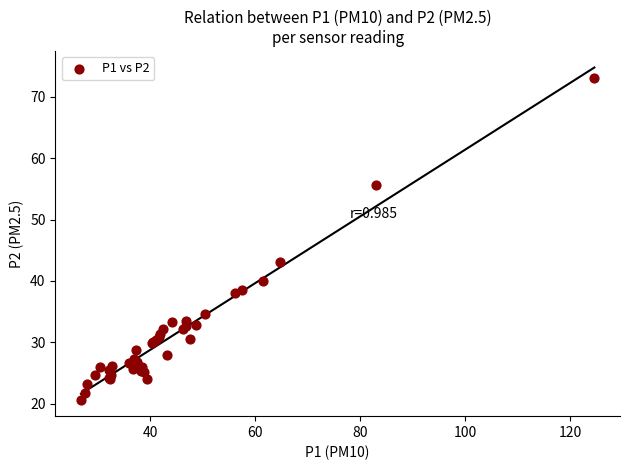

What Y value in the scatter plot is closest to 46?

43.1